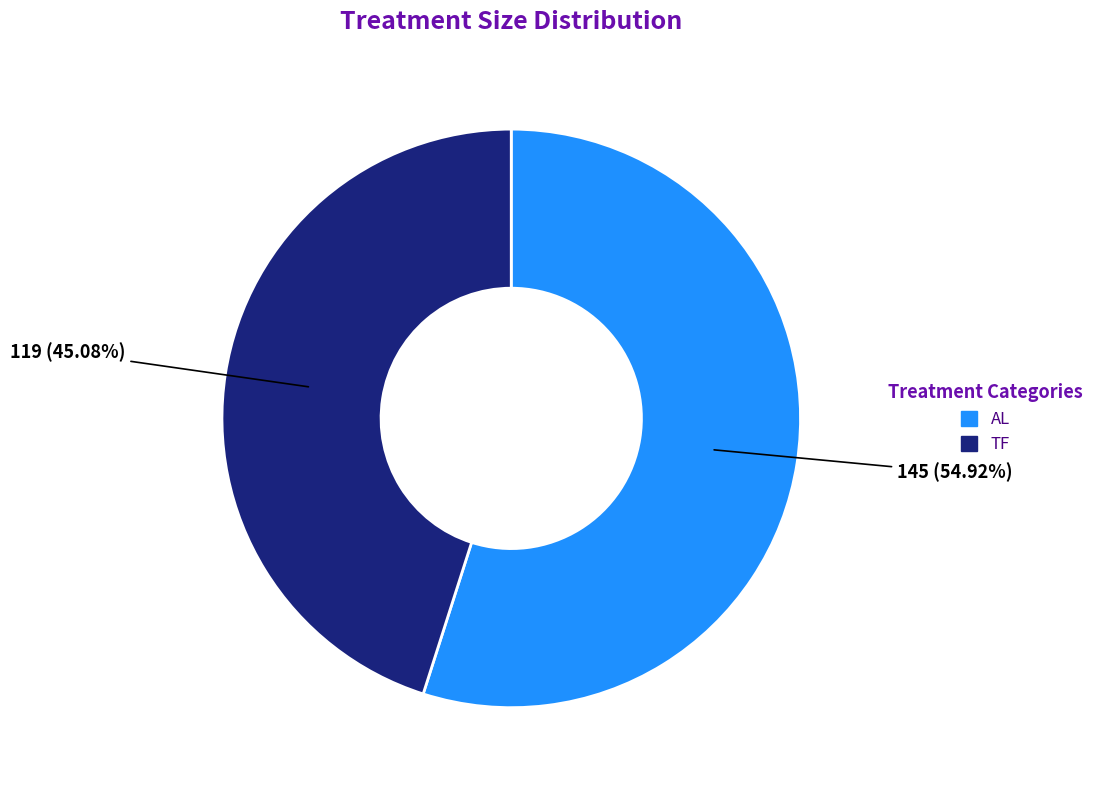

Between TF and AL, which is larger?

AL